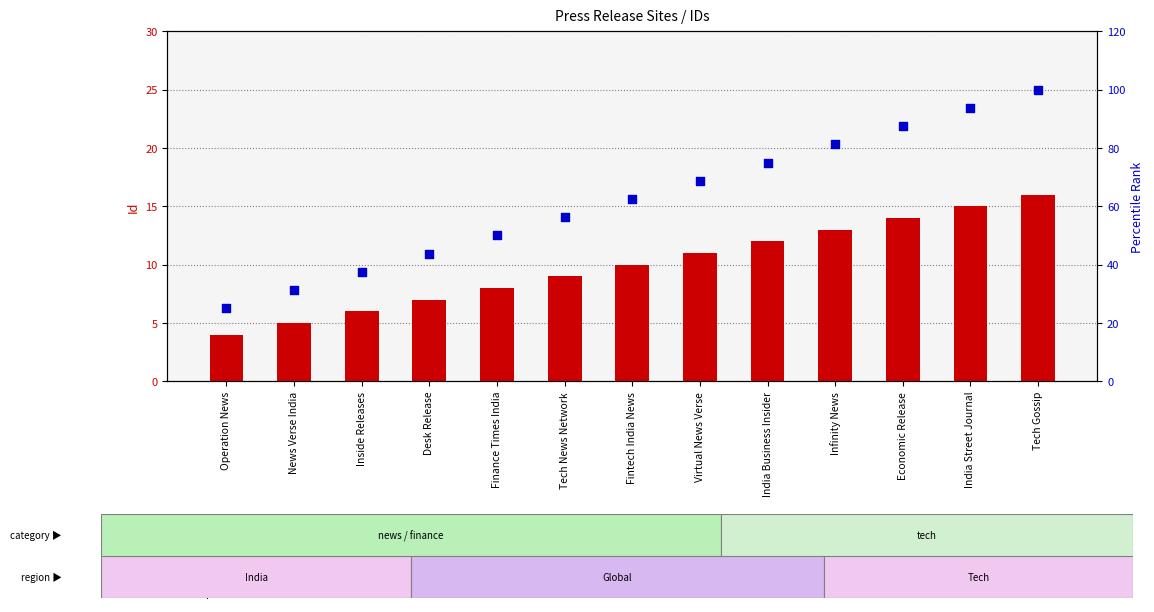

Which series has the widest spread of Y values?

Percentile Rank